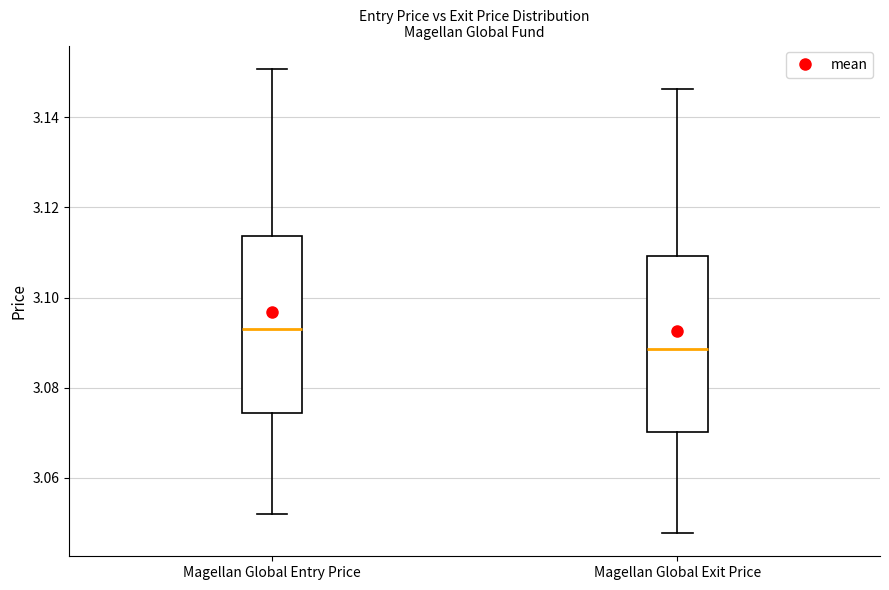

Which box has the lowest median line?

Magellan Global Exit Price